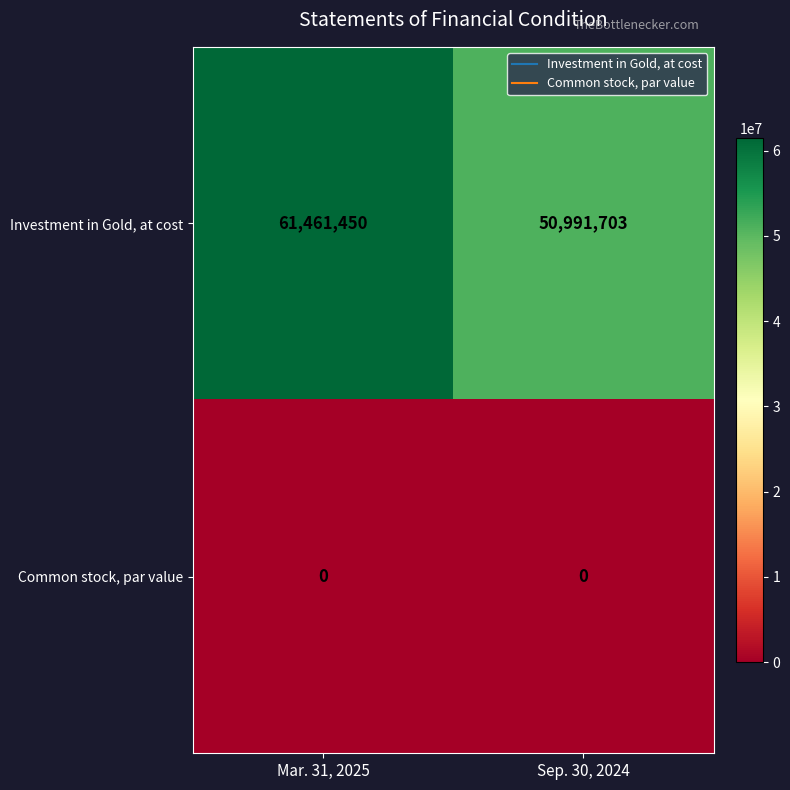

The Investment in Gold, at cost series shows 17706383 at Mar. 31, 2025. True or false?

False